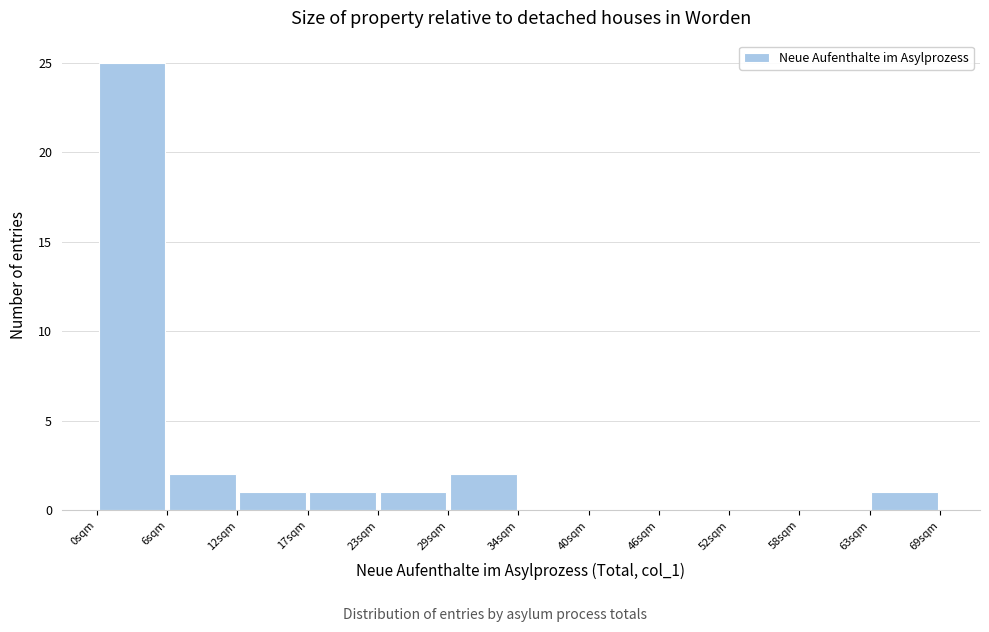

Reading left to right, transcribe this chart: for each bar, give the range it covers on the x-axis and its height. Neither the bar edges nor the heights are printed on the chart, so give them approximately, as read against the axes.

0 to 6: 25
6 to 12: 2
12 to 17: 1
17 to 23: 1
23 to 29: 1
29 to 35: 2
35 to 40: 0
40 to 46: 0
46 to 52: 0
52 to 58: 0
58 to 63: 0
63 to 69: 1